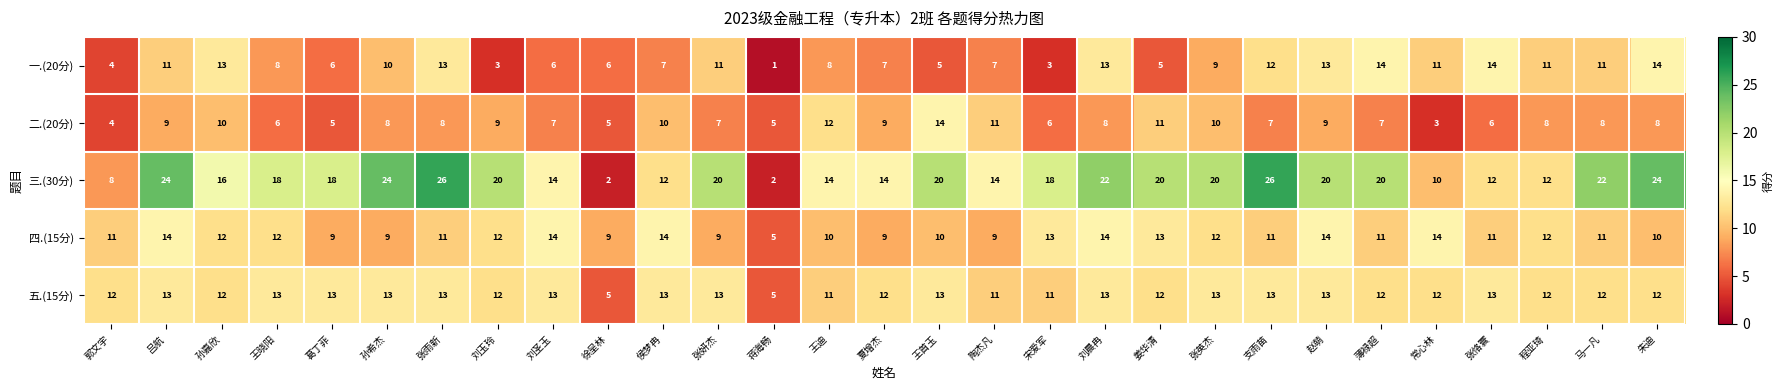

What is the greatest value displayed?

26